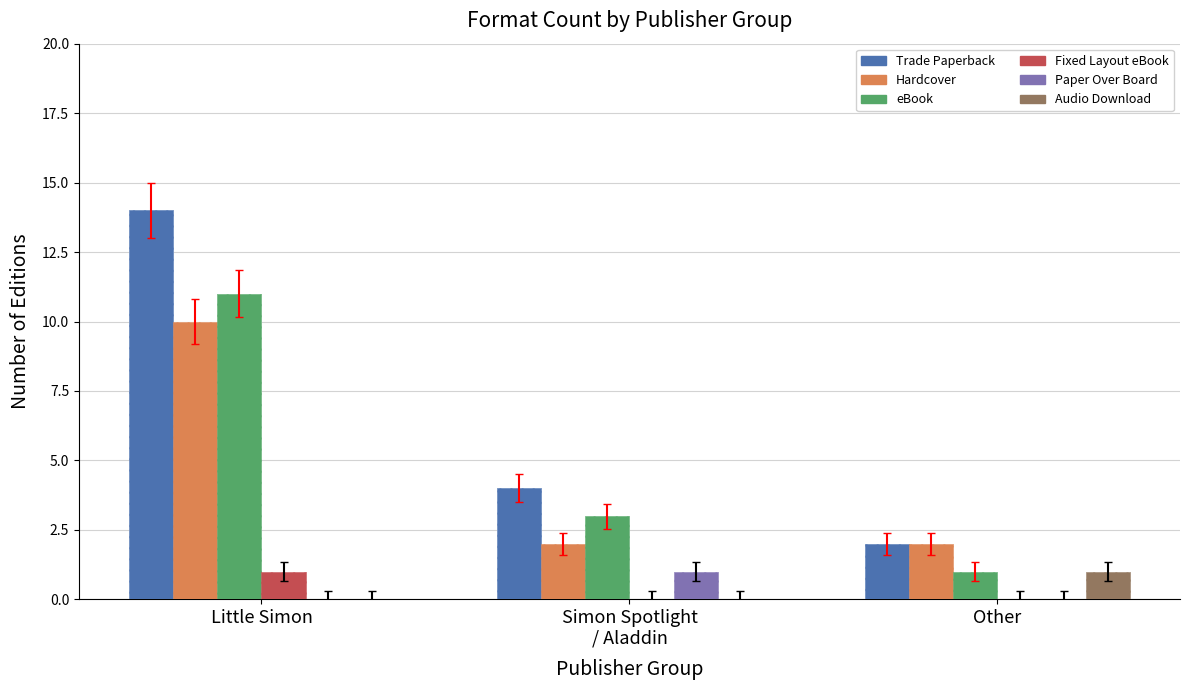

True or false: Trade Paperback has a value of 4 at Other.

False